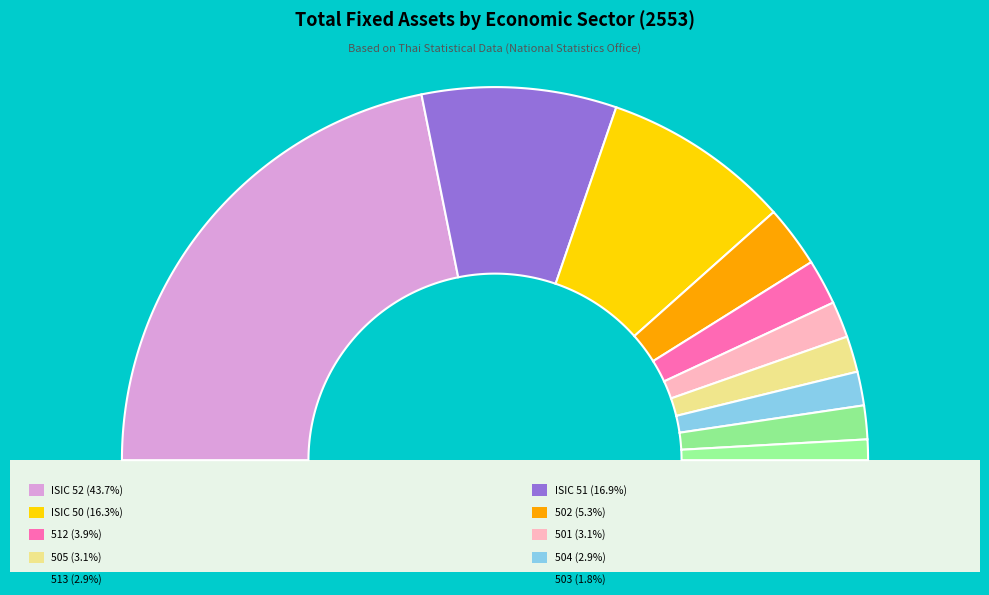

What percentage is the 512 slice, to the nearest percent?

4%